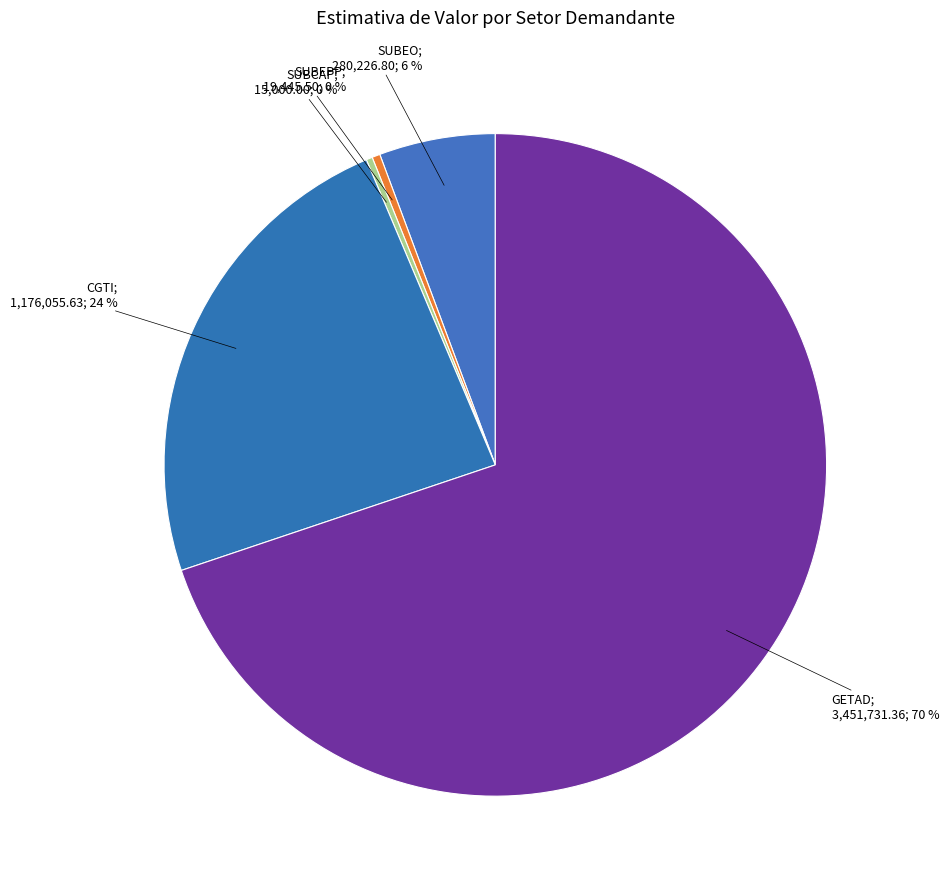

What is the largest slice in the pie chart?

GETAD